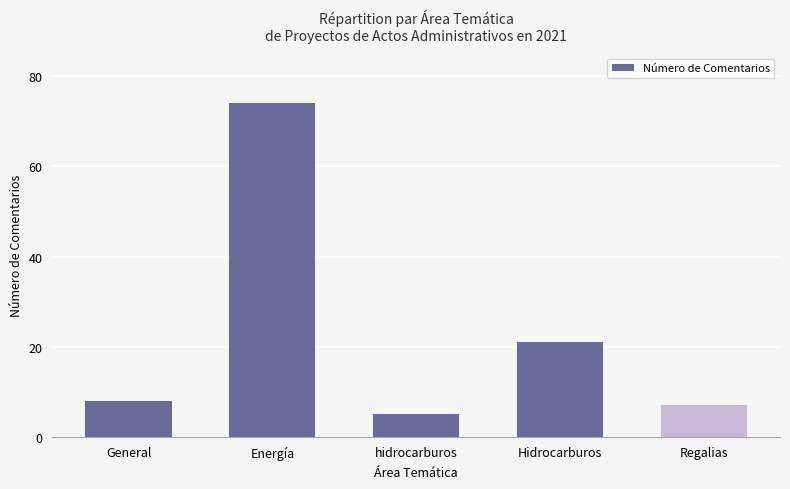

Where is the data nearest to the value 39?

Hidrocarburos